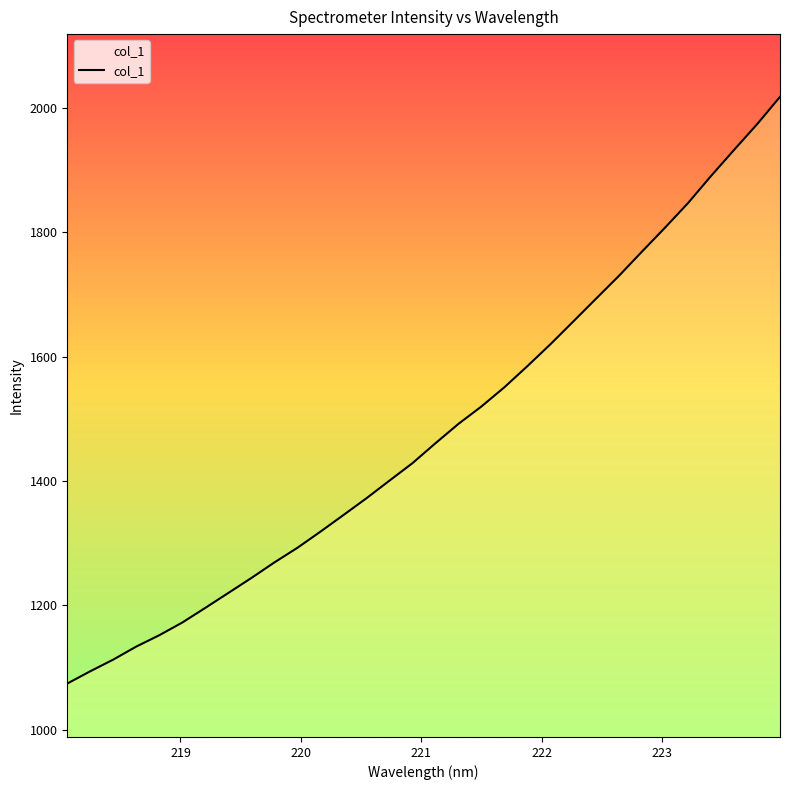

What is the smallest value displayed?

1074.4